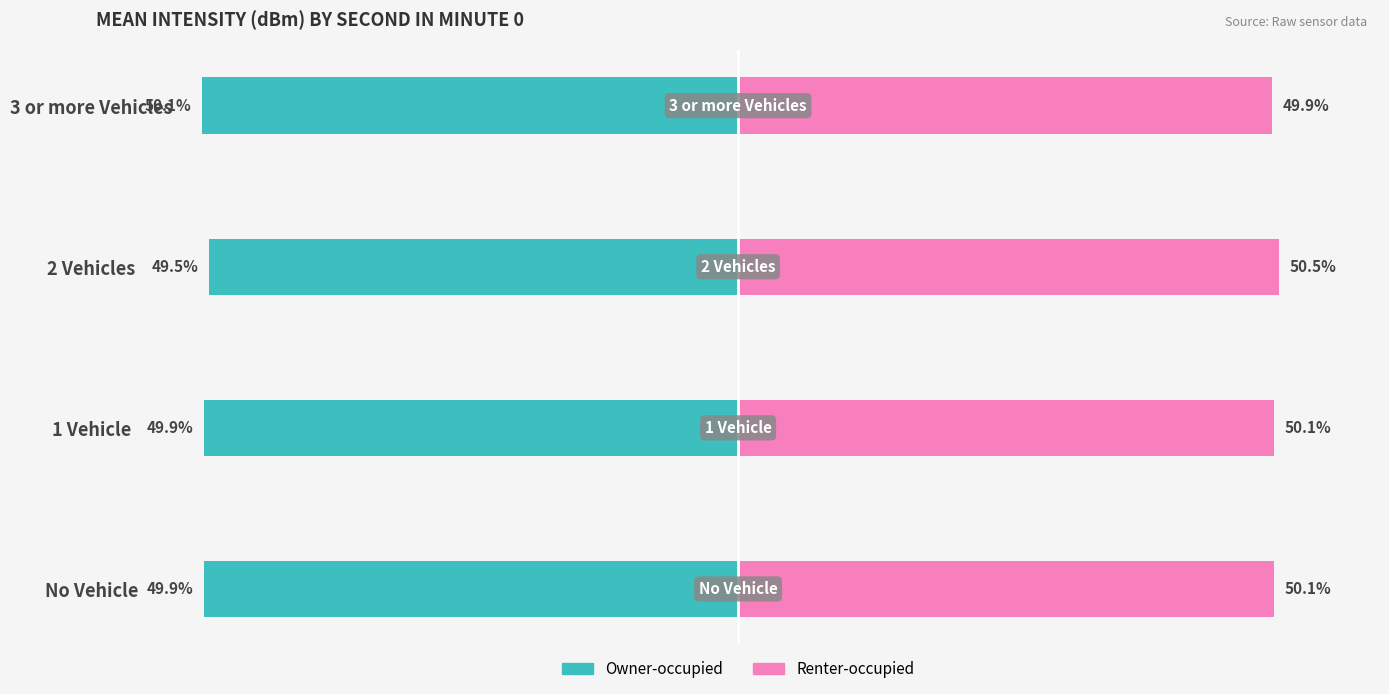

At No Vehicle, list the series in order from smallest to largest.

Owner-occupied, Renter-occupied